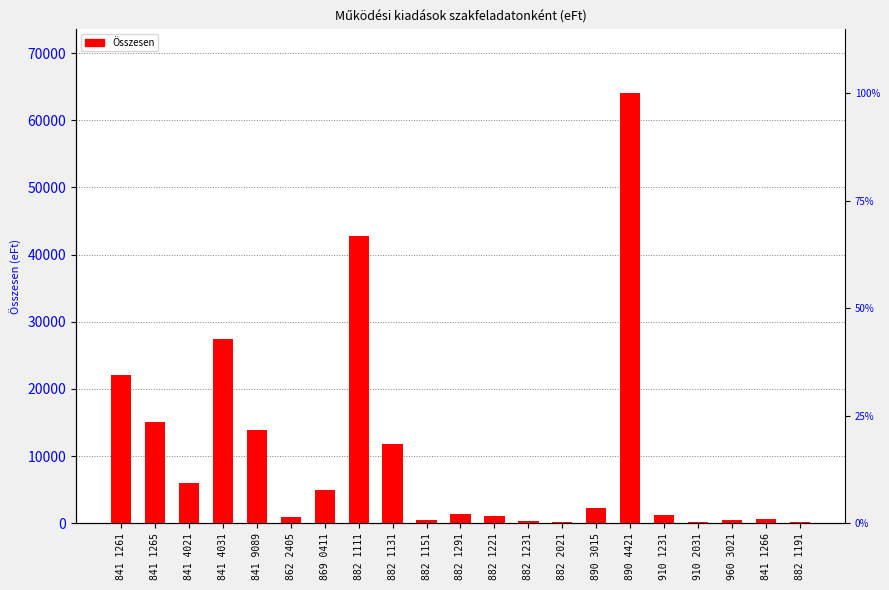

What is the difference between the values at 841 1266 and 862 2405?

217